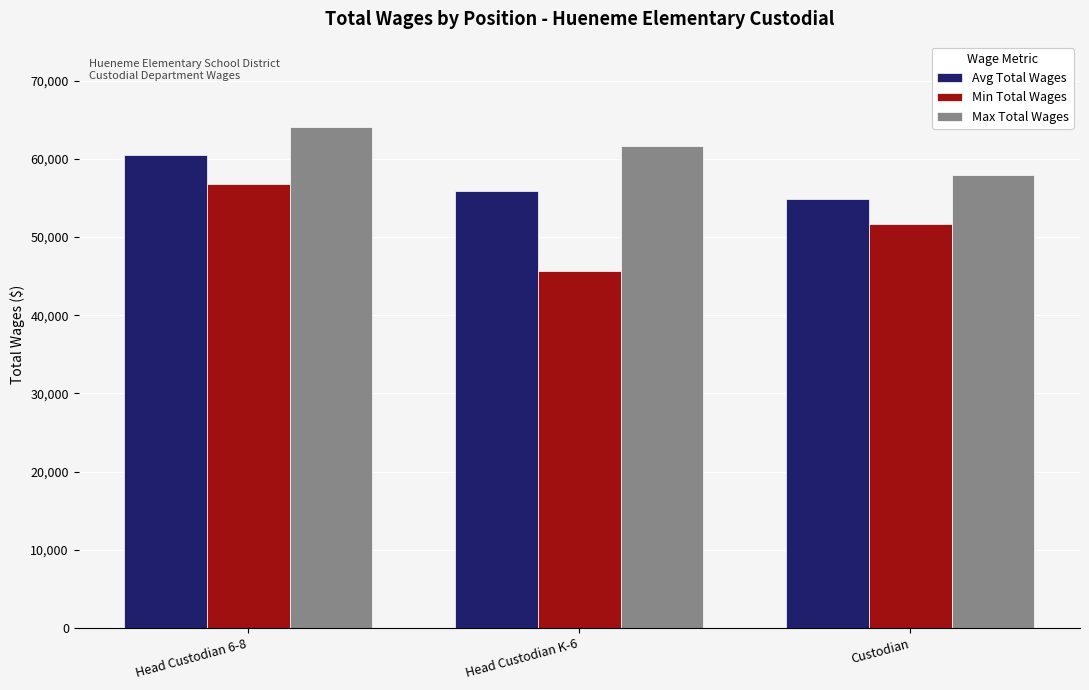

What is the total value across all series at Head Custodian 6-8?

181357.5